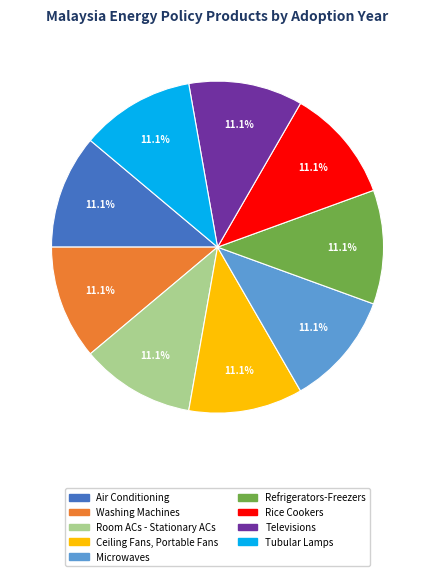

Approximately how many times larger is the value at Air Conditioning compared to Refrigerators-Freezers?

1.0